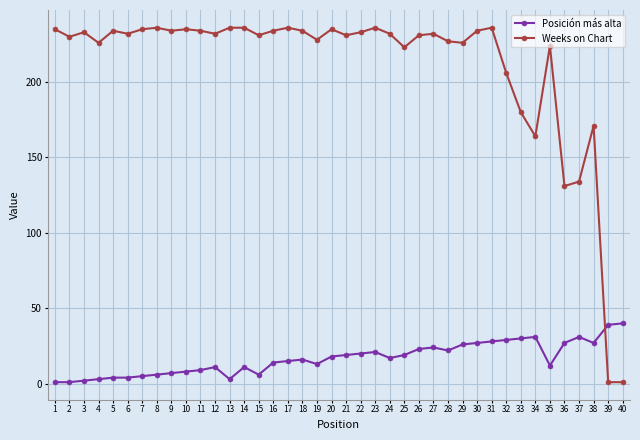

The Weeks on Chart series shows 134 at 37. True or false?

True